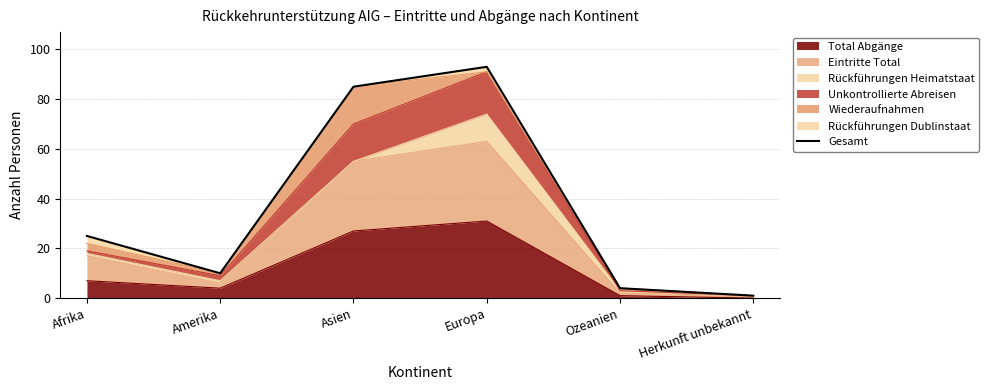

Reading left to right, list all the values displayed in this chart.

25	10	85	93	4	1